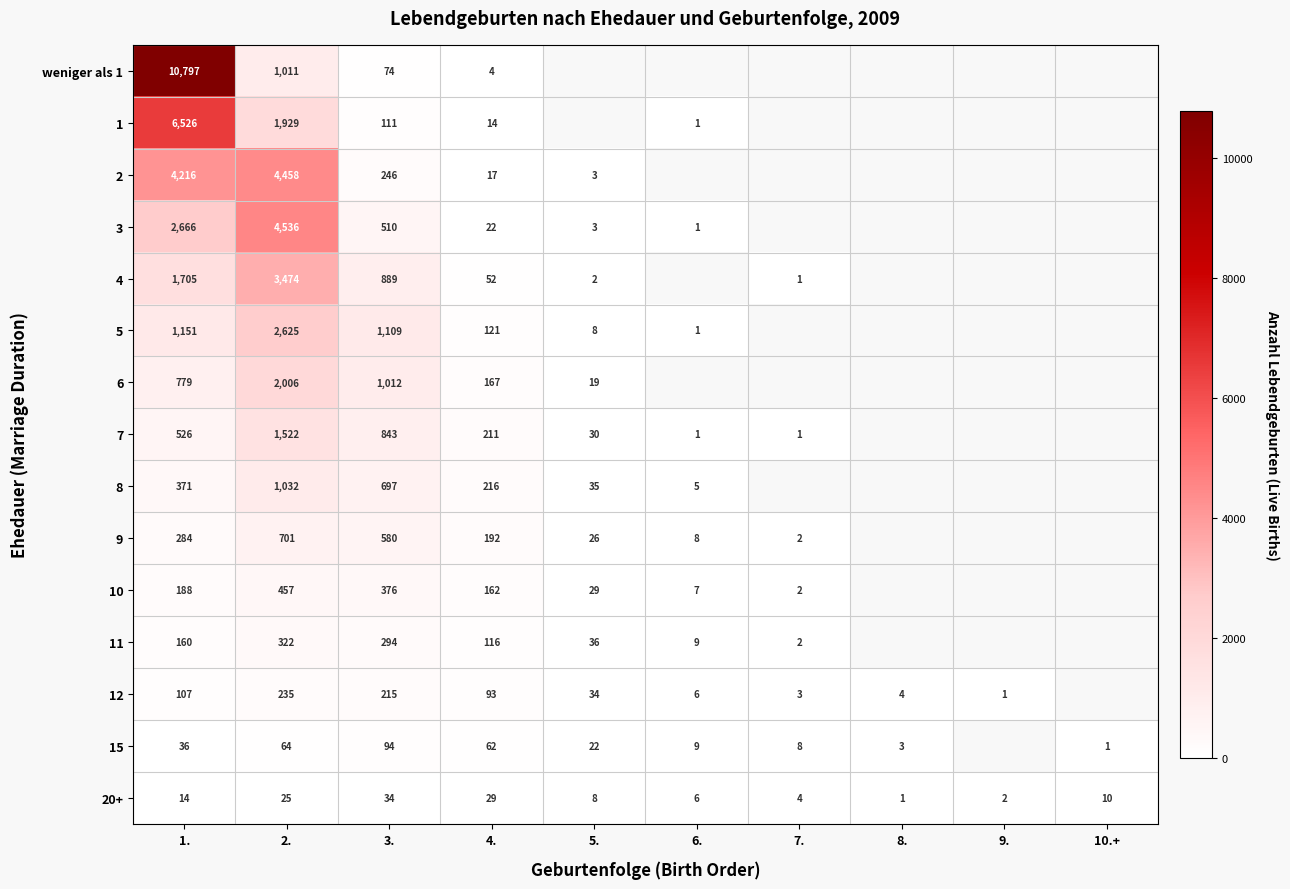

Is the value of 7 at 4. greater than the value of 6 at 2.?

No